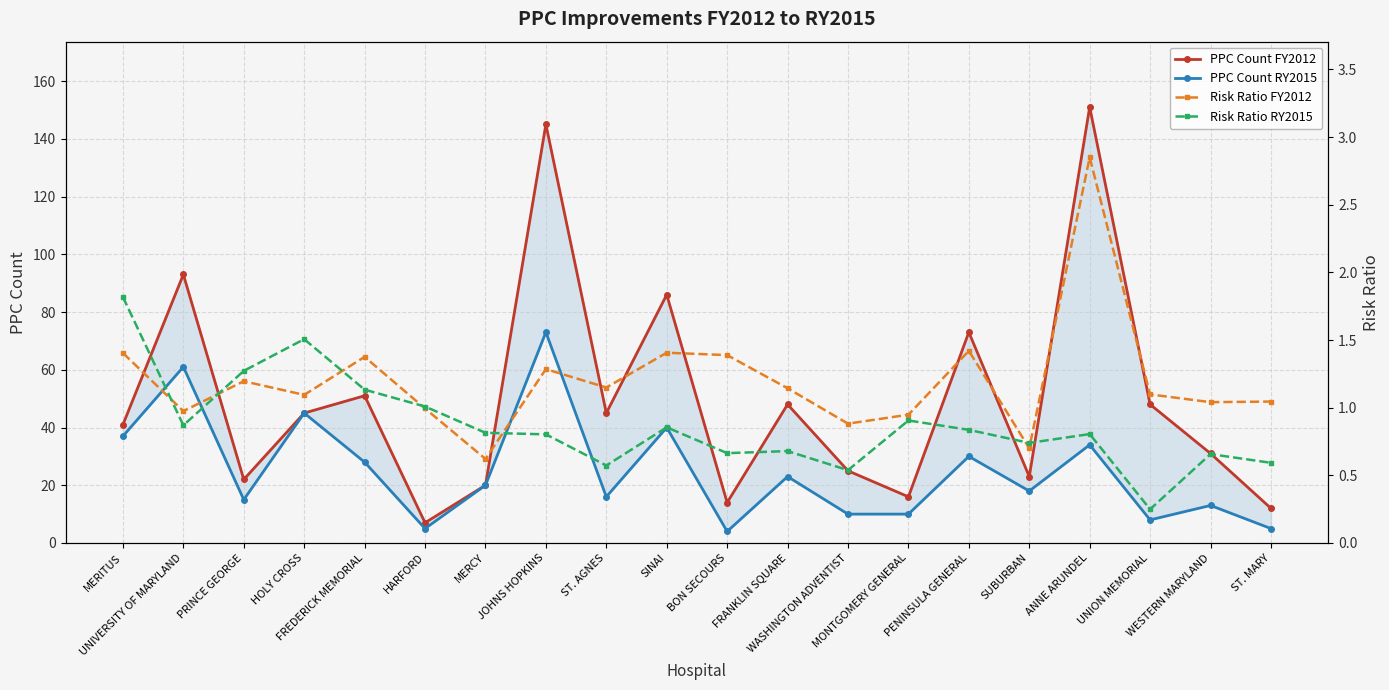

True or false: Risk Ratio RY2015 and PPC Count RY2015 intersect in this chart.

False